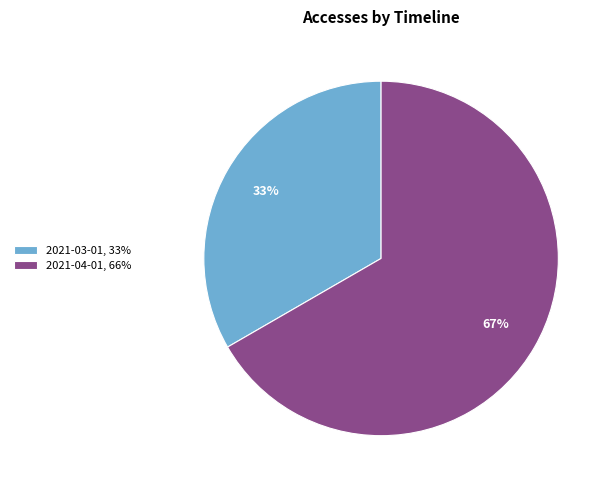

Which has a higher value, 2021-03-01 or 2021-04-01?

2021-04-01